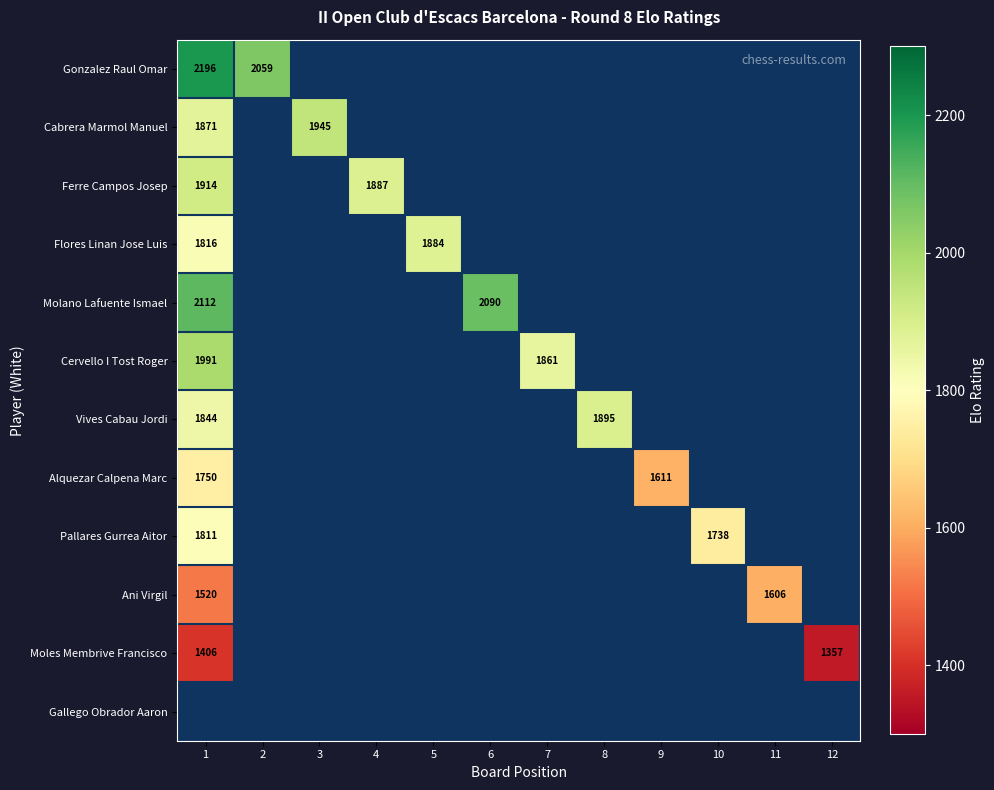

The Alquezar Calpena Marc series shows 1068 at 1. True or false?

False